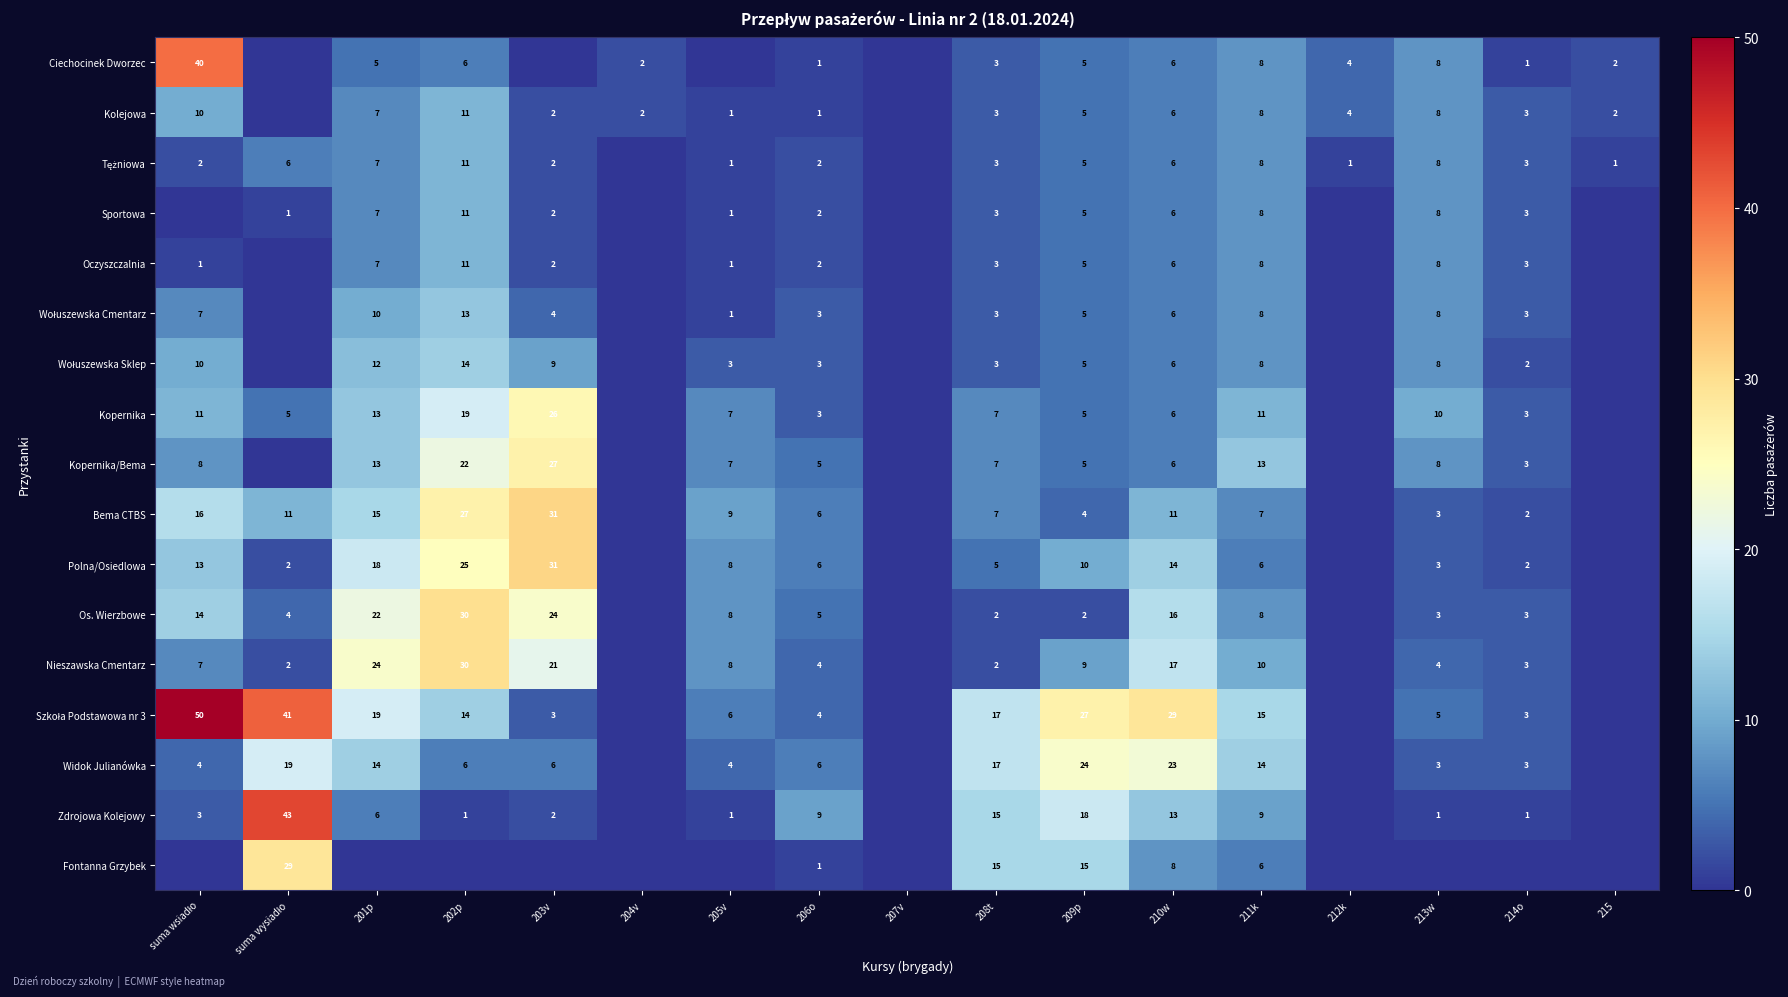

What is the sum of the Ciechocinek Dworzec values at 213w and 210w?

14